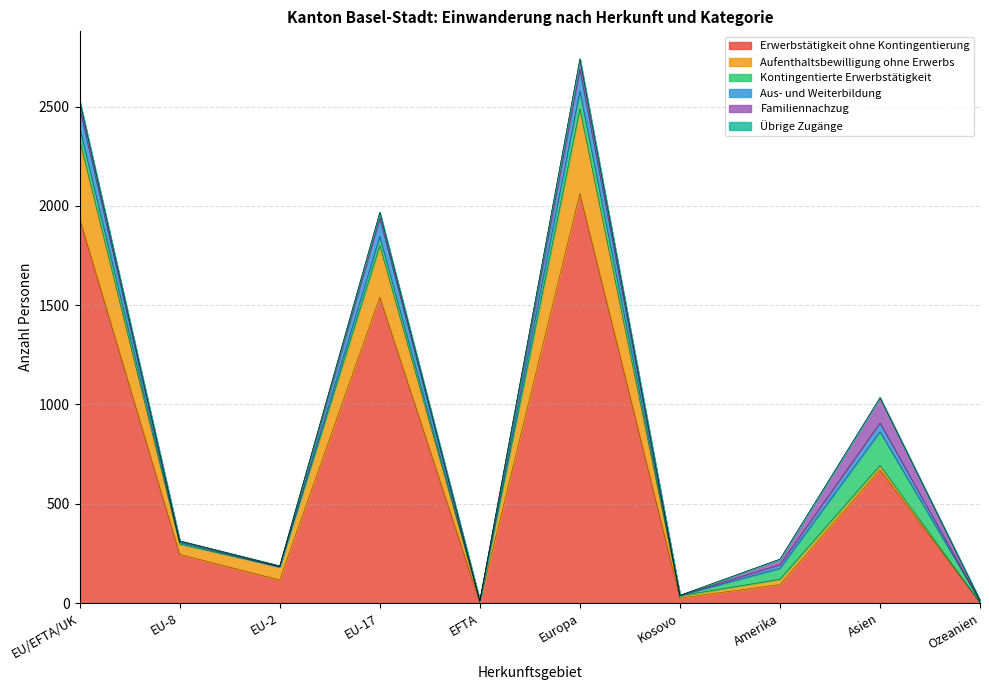

How many lines are shown in the chart?

6